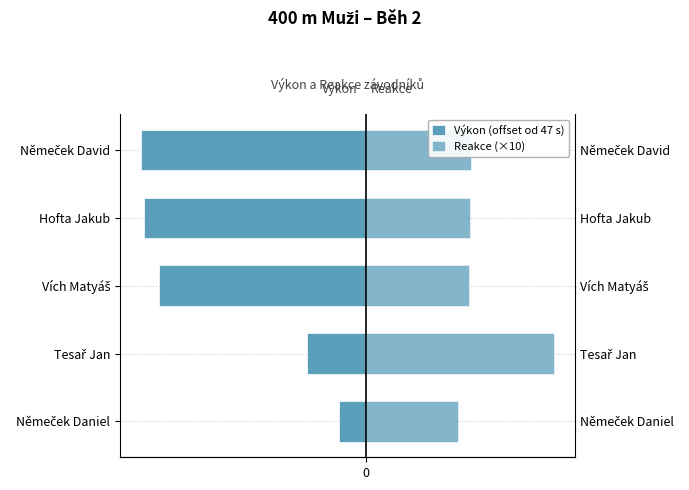

Between 2 and 4, which is larger?

2